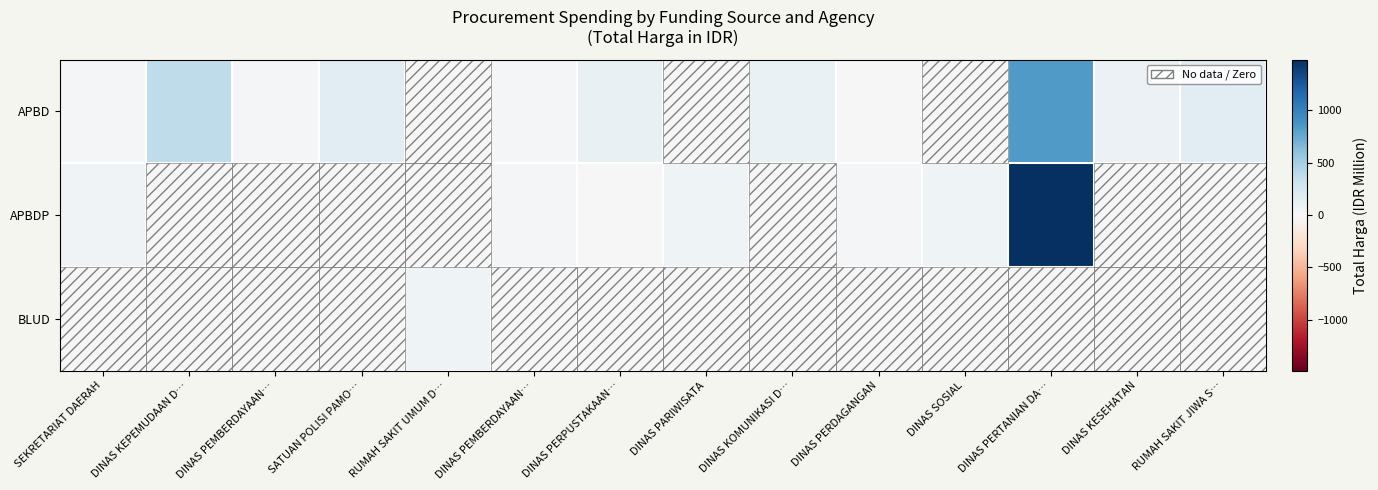

Rank the series at SATUAN POLISI PAMO… from lowest to highest value.

APBDP, BLUD, APBD